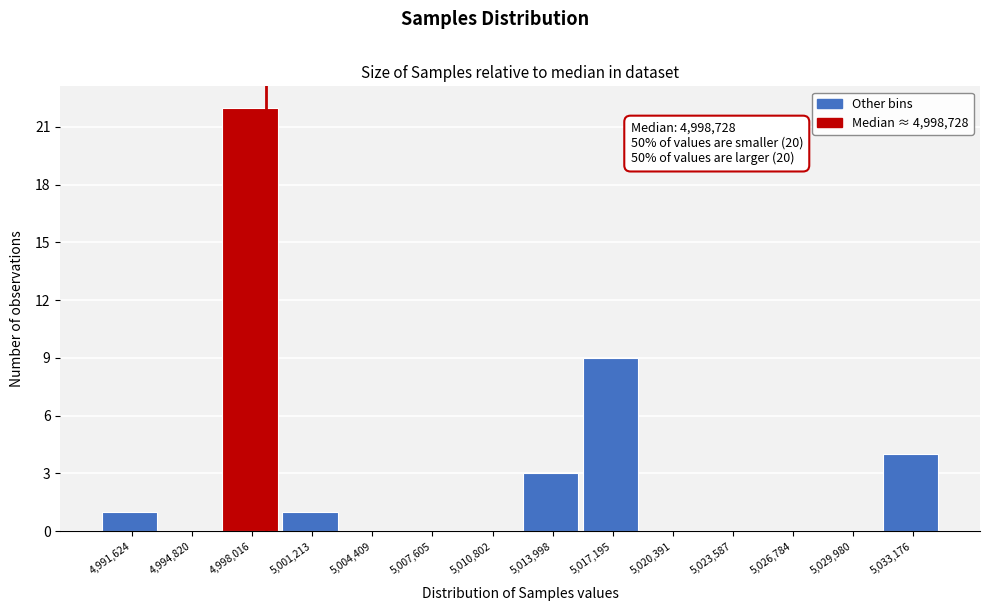

Which range on the x-axis has the tallest bar?

4996500 to 4999500